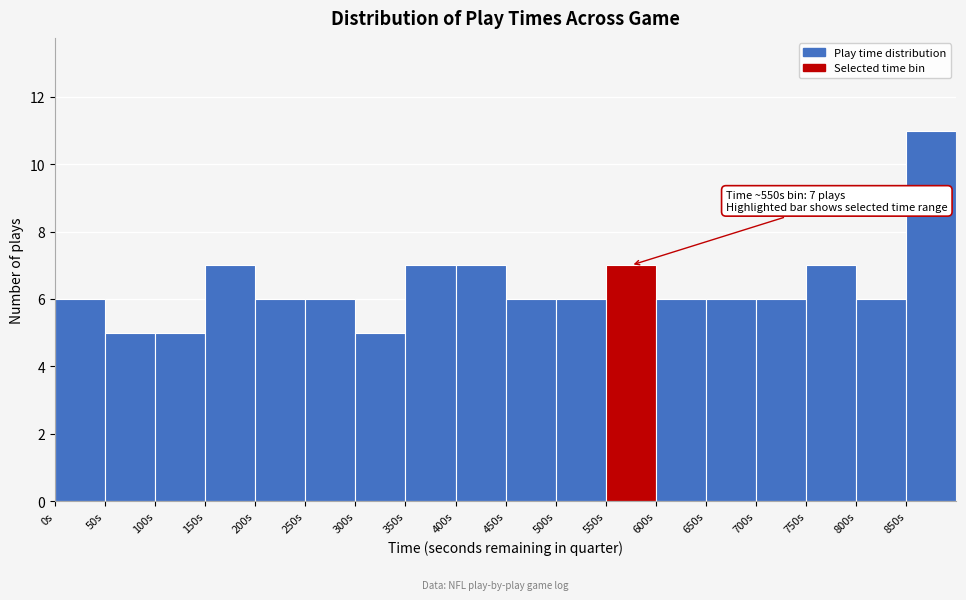

Which range on the x-axis has the tallest bar?

850 to 900